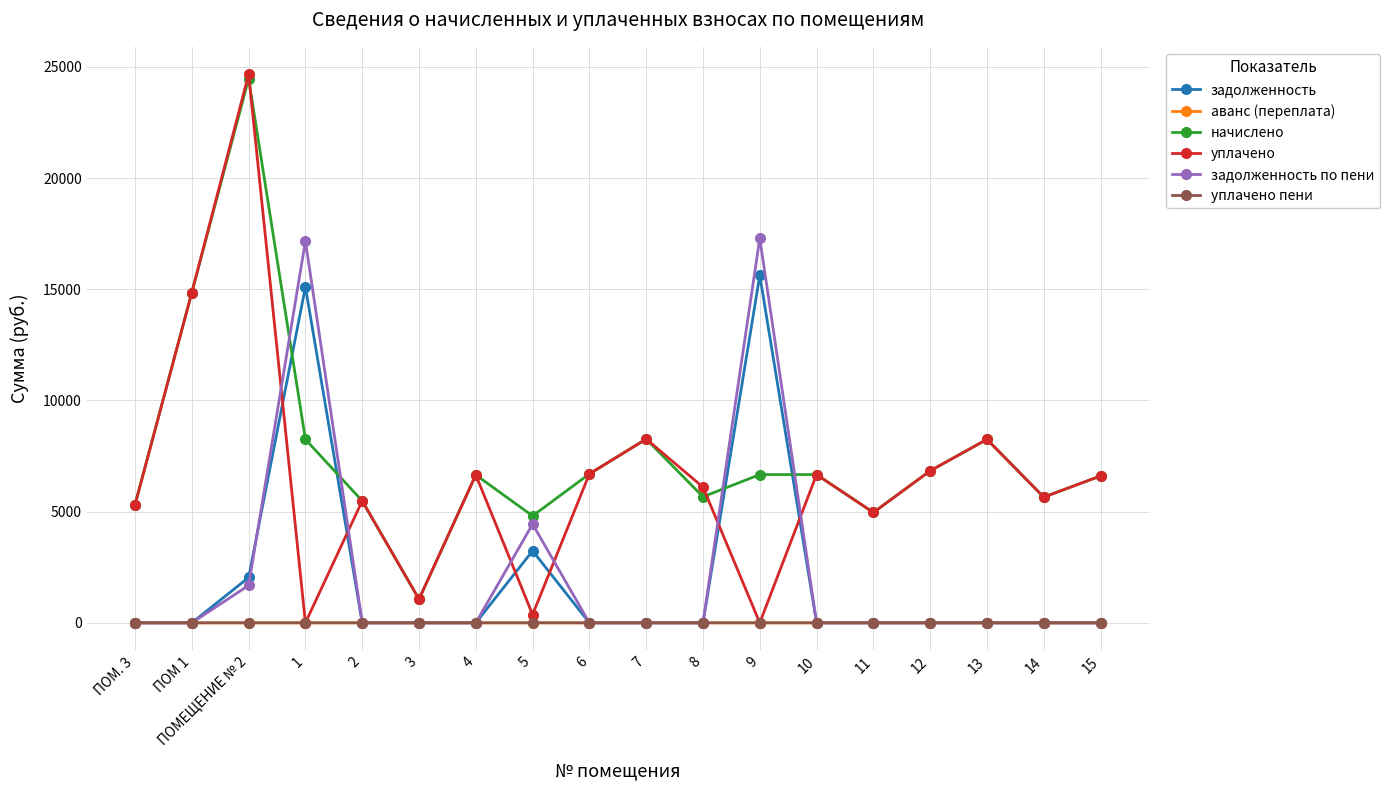

What is the label of the 1st point from the right?

15